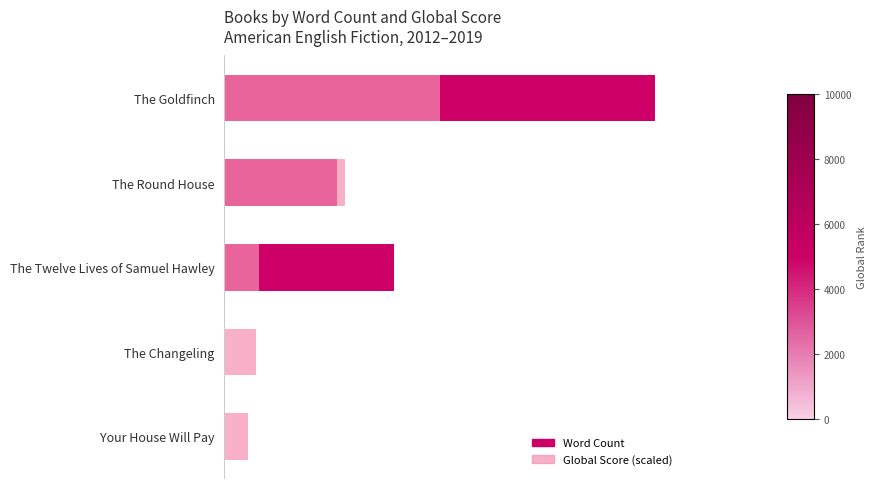

How many bars are there in each group?

2